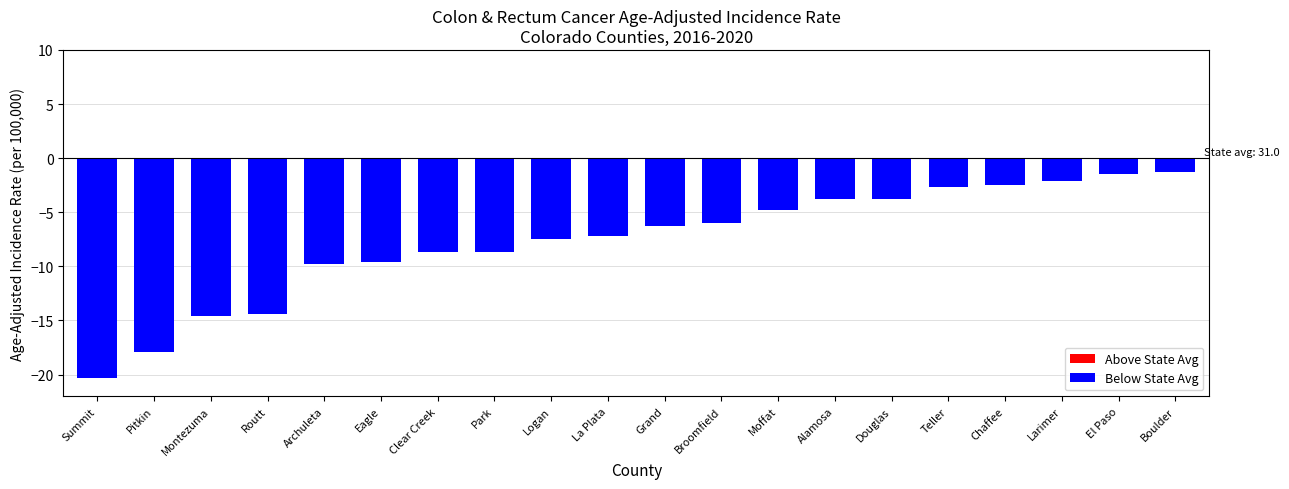

What is the difference between the maximum and minimum values?

19.0